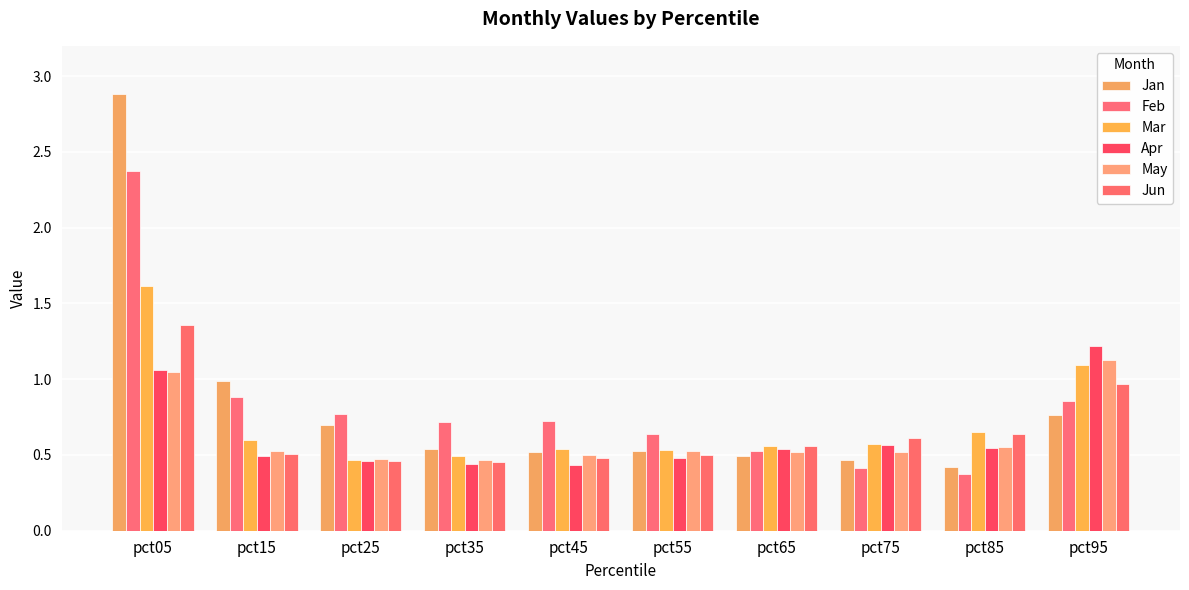

What is the total value across all series at pct75?

3.2